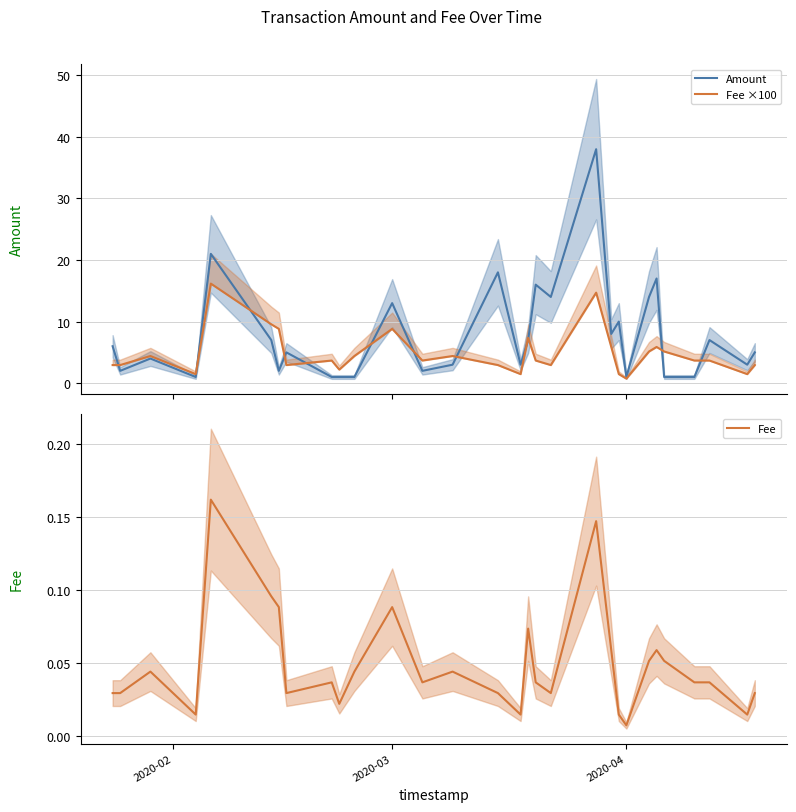

Which series has the largest total across all categories?

Amount